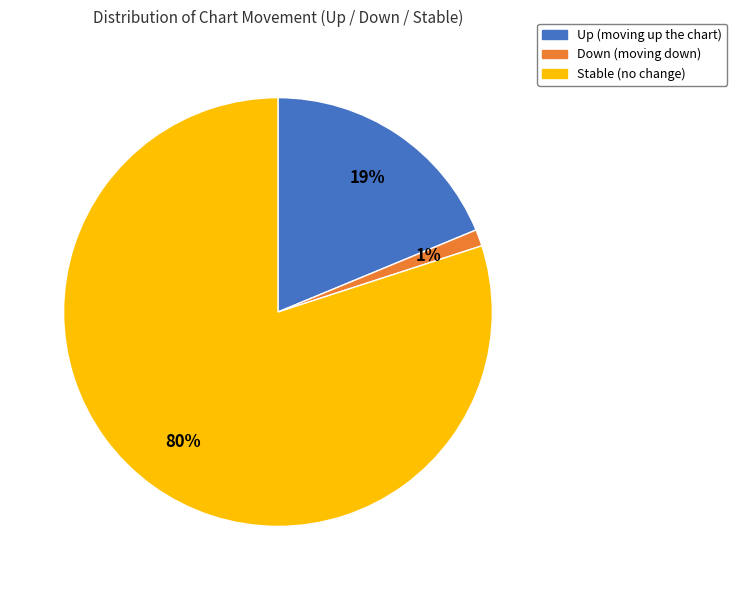

To the nearest percent, what is the combined percentage of Down (moving down) and Up (moving up the chart)?

20%